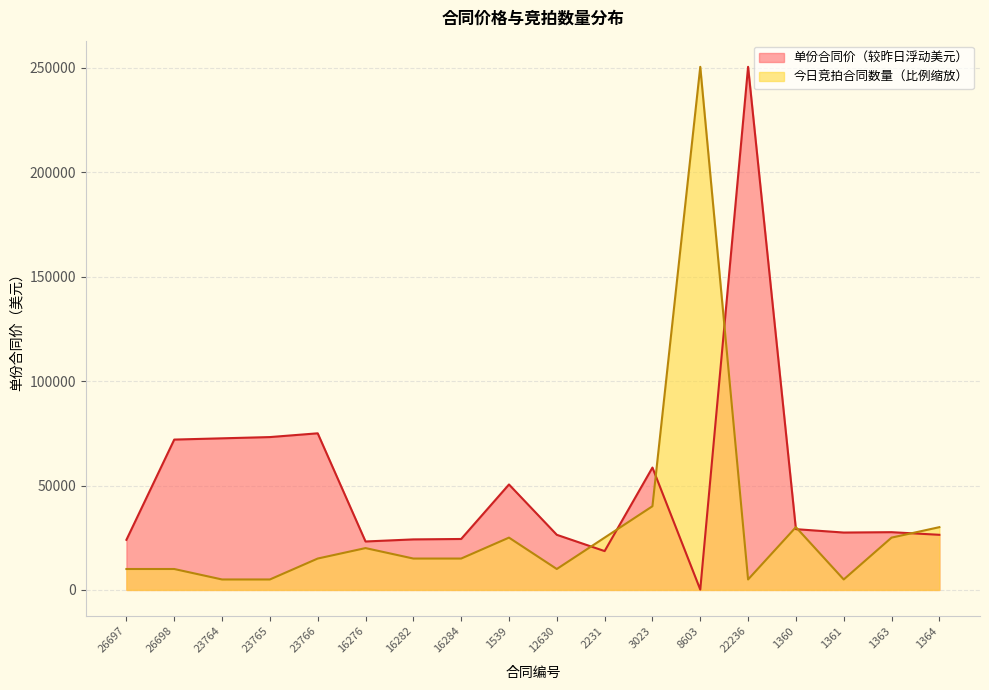

What is the label of the 2nd point from the left?

26698